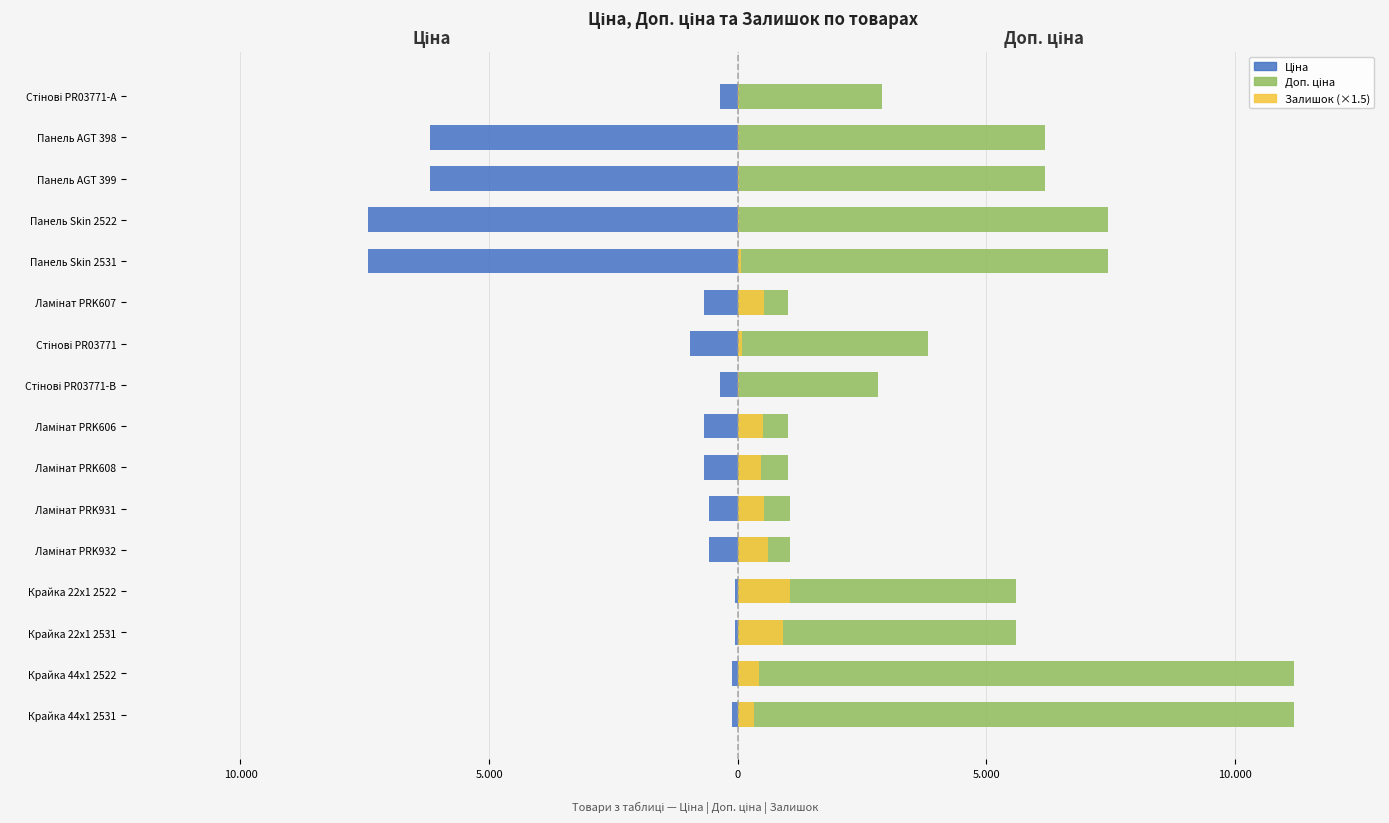

Reading left to right, what are all the values shown in this chart?

Ціна: -111.8	-111.8	-55.9	-55.9	-578.1	-578.1	-679.8	-679.8	-352.6	-958.4	-679.8	-7444.6	-7444.6	-6182.6	-6182.6	-362.1
Доп. ціна: 11182.0	11182.0	5591.0	5591.0	1060.0	1060.0	1004.1	1004.1	2821.2	3833.8	1004.1	7444.6	7444.6	6182.6	6182.6	2896.6
Залишок (×1.5): 327.0	435.0	909.0	1053.0	607.5	529.5	475.5	501.0	22.5	82.5	522.0	61.5	25.5	19.5	18.0	22.5